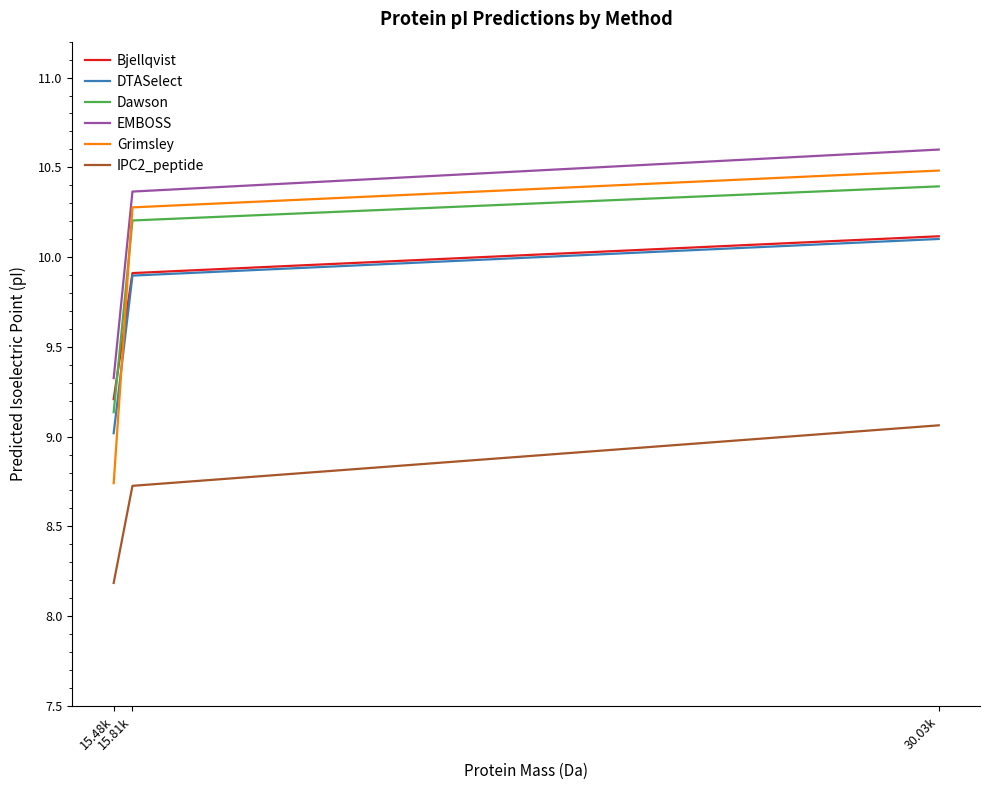

Which series has the largest total across all categories?

EMBOSS